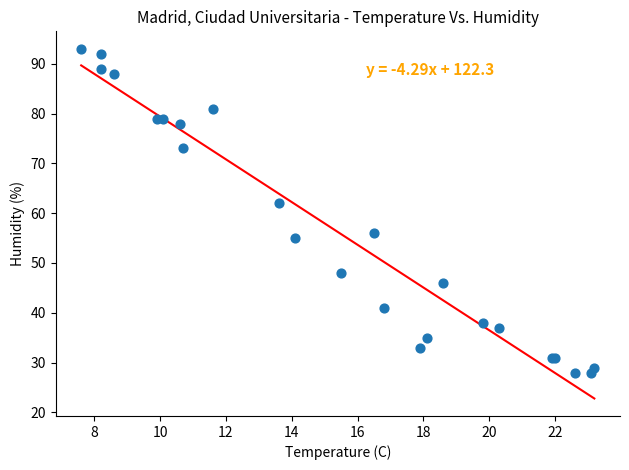

What Y value in the scatter plot is closest to 60?

62